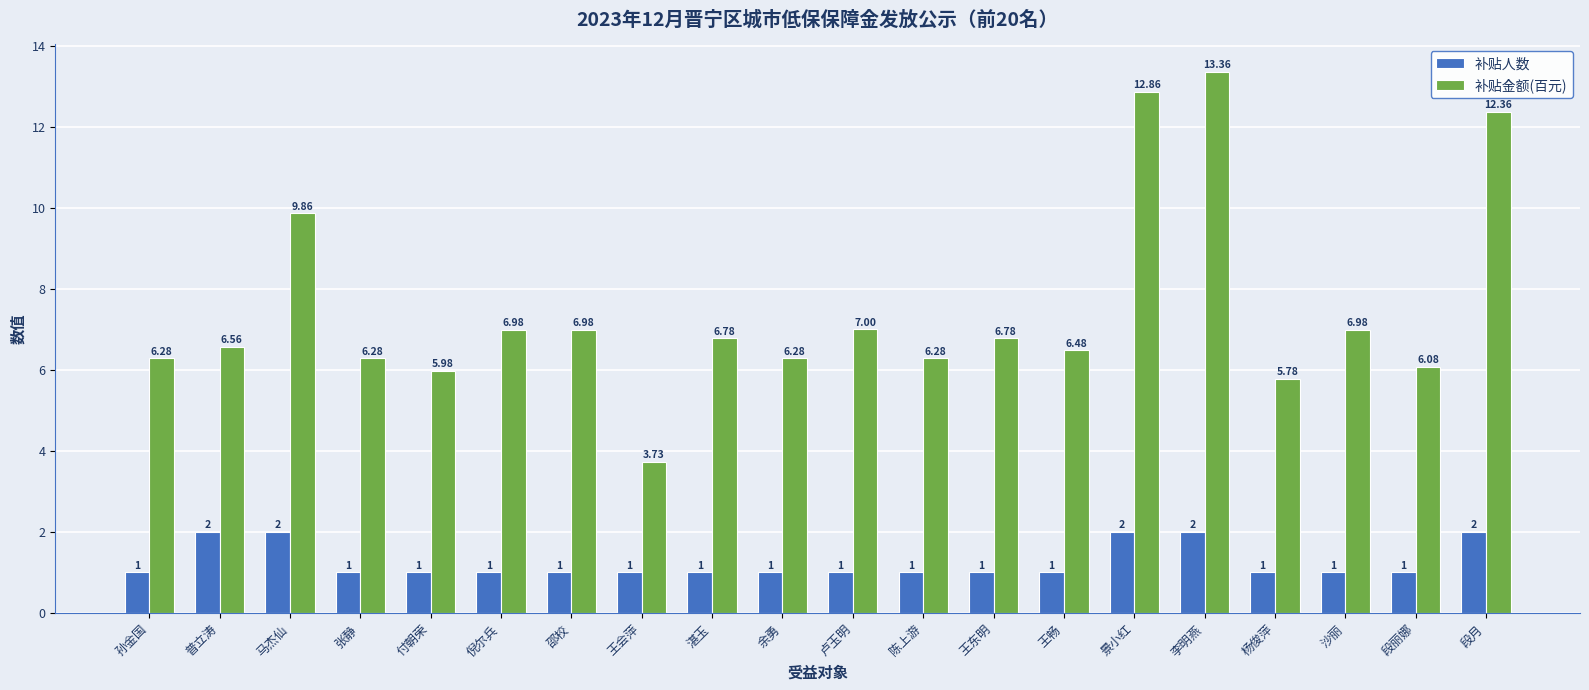

List the series in order of their overall mean, highest first.

补贴金额(百元), 补贴人数